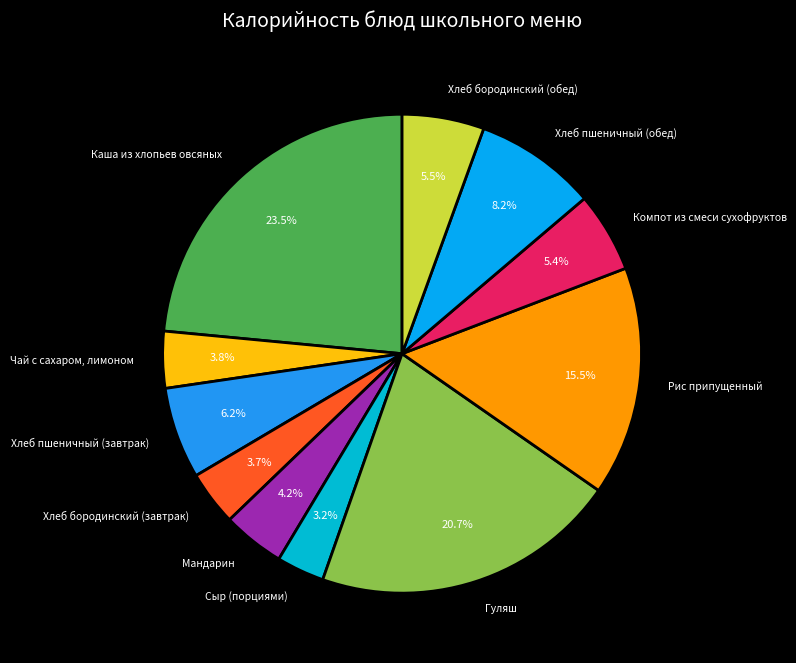

Which slice is the largest?

Каша из хлопьев овсяных